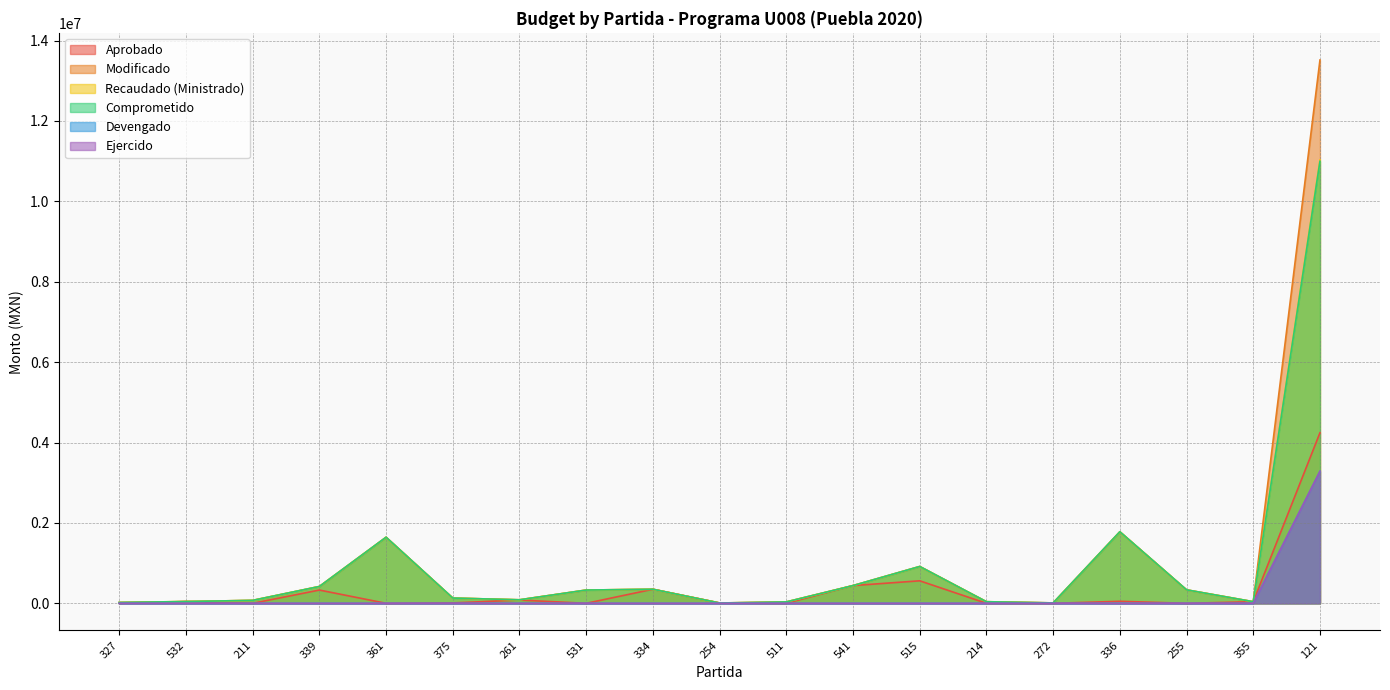

The Modificado series shows 37071.1 at 261. True or false?

False